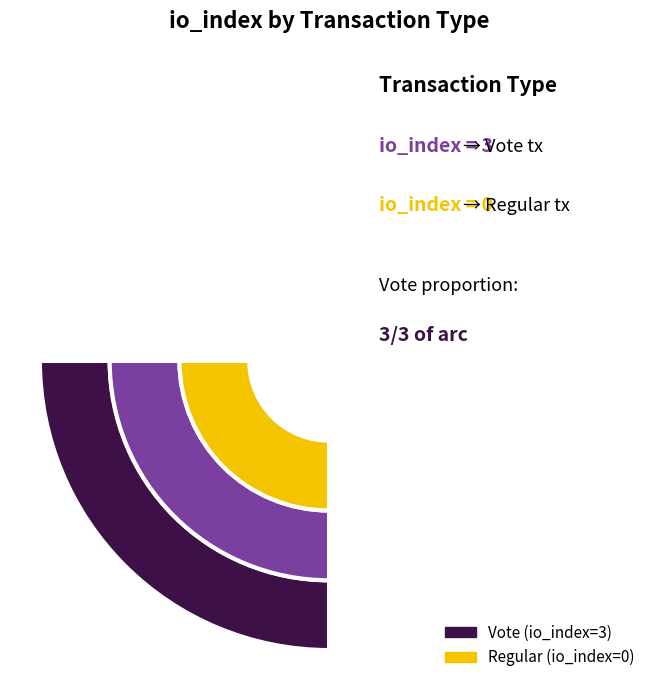

Is it true that Regular (io_index=0) is 1% of the pie?

False